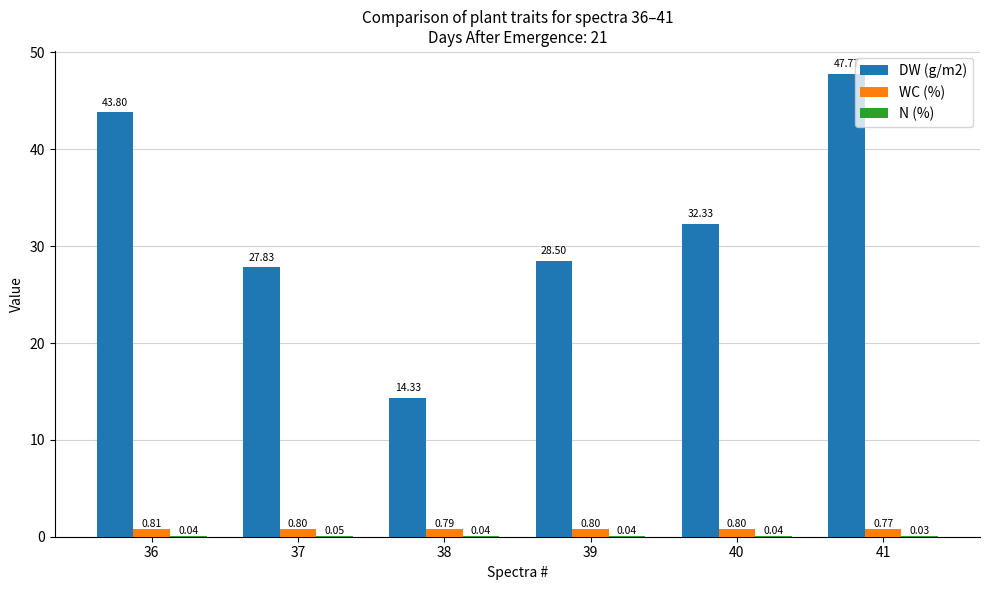

Which series has the largest range (max minus min)?

DW (g/m2)